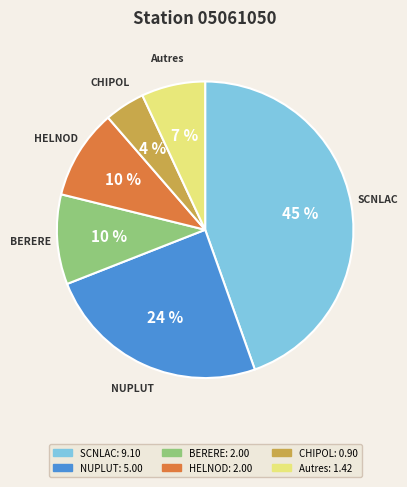

Which category has the biggest portion of the pie?

SCNLAC